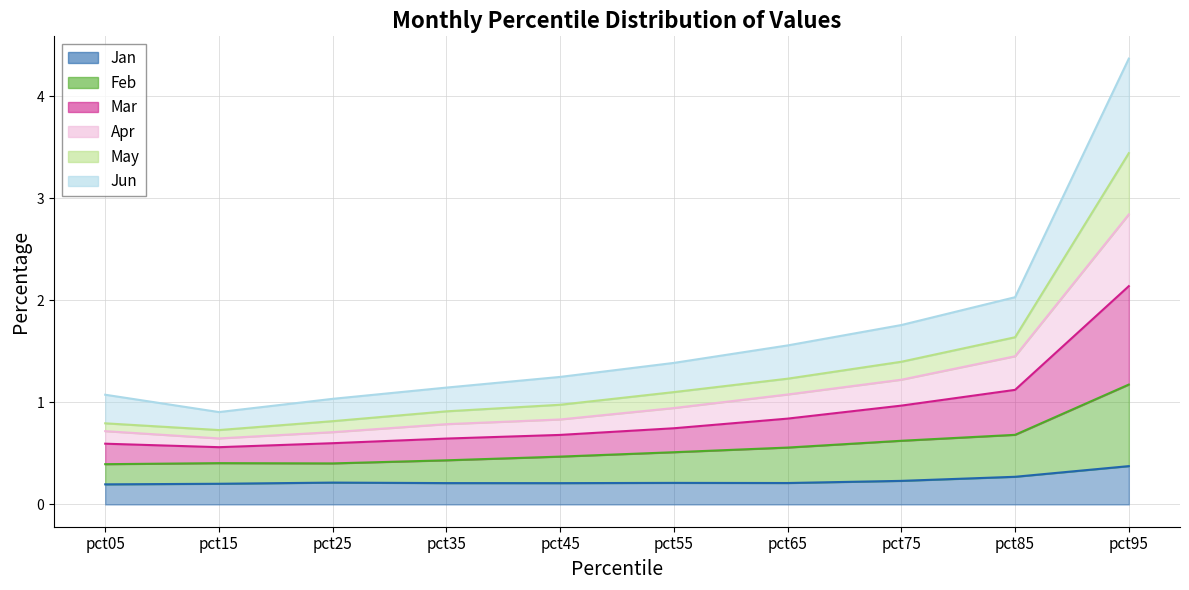

What is the value of the Feb point at the 8th from the left?

0.6